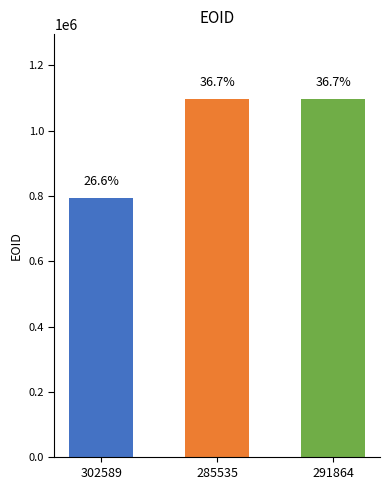

How many bars are there in total?

3